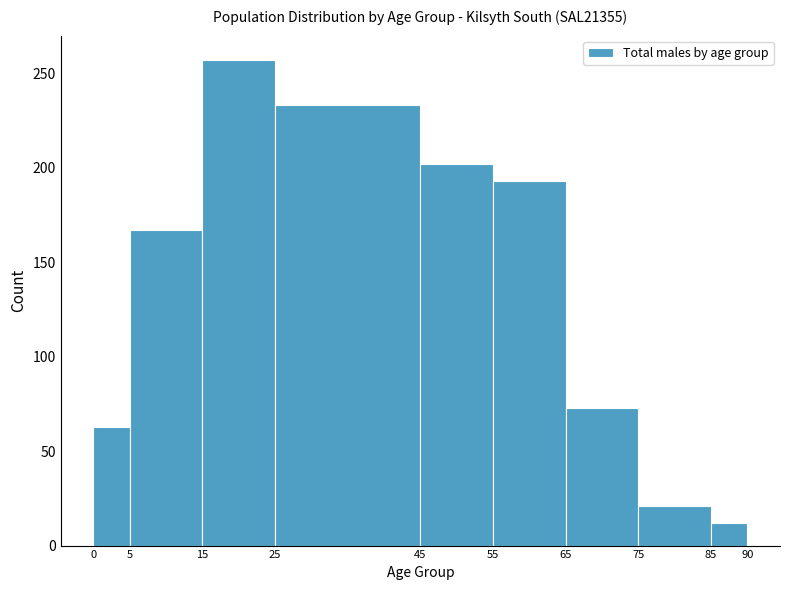

Reading left to right, list every bar in this chart as the range it spans on the x-axis followed by its height. The values are not printed on the chart, so give them approximately, as read against the axis.

0 to 5: 65
5 to 15: 165
15 to 25: 255
25 to 45: 235
45 to 55: 200
55 to 65: 195
65 to 75: 75
75 to 85: 20
85 to 90: 10